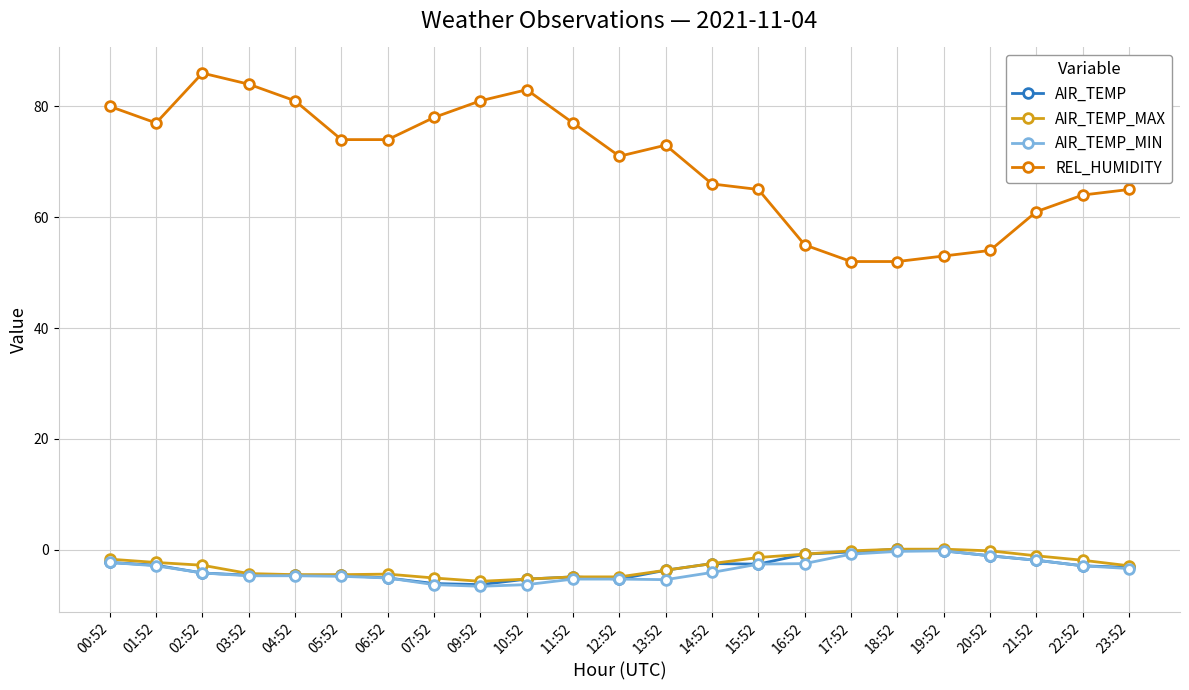

What are all the series names shown in the legend?

AIR_TEMP, AIR_TEMP_MAX, AIR_TEMP_MIN, REL_HUMIDITY